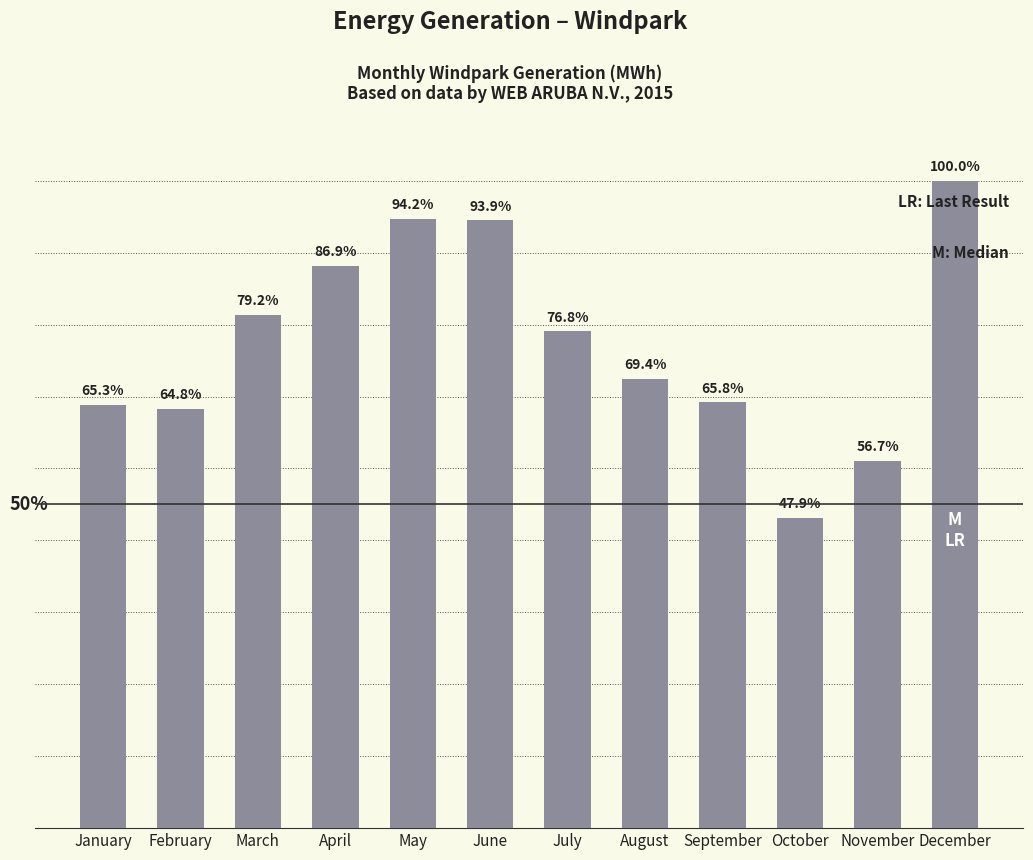

Does the chart contain any negative values?

No